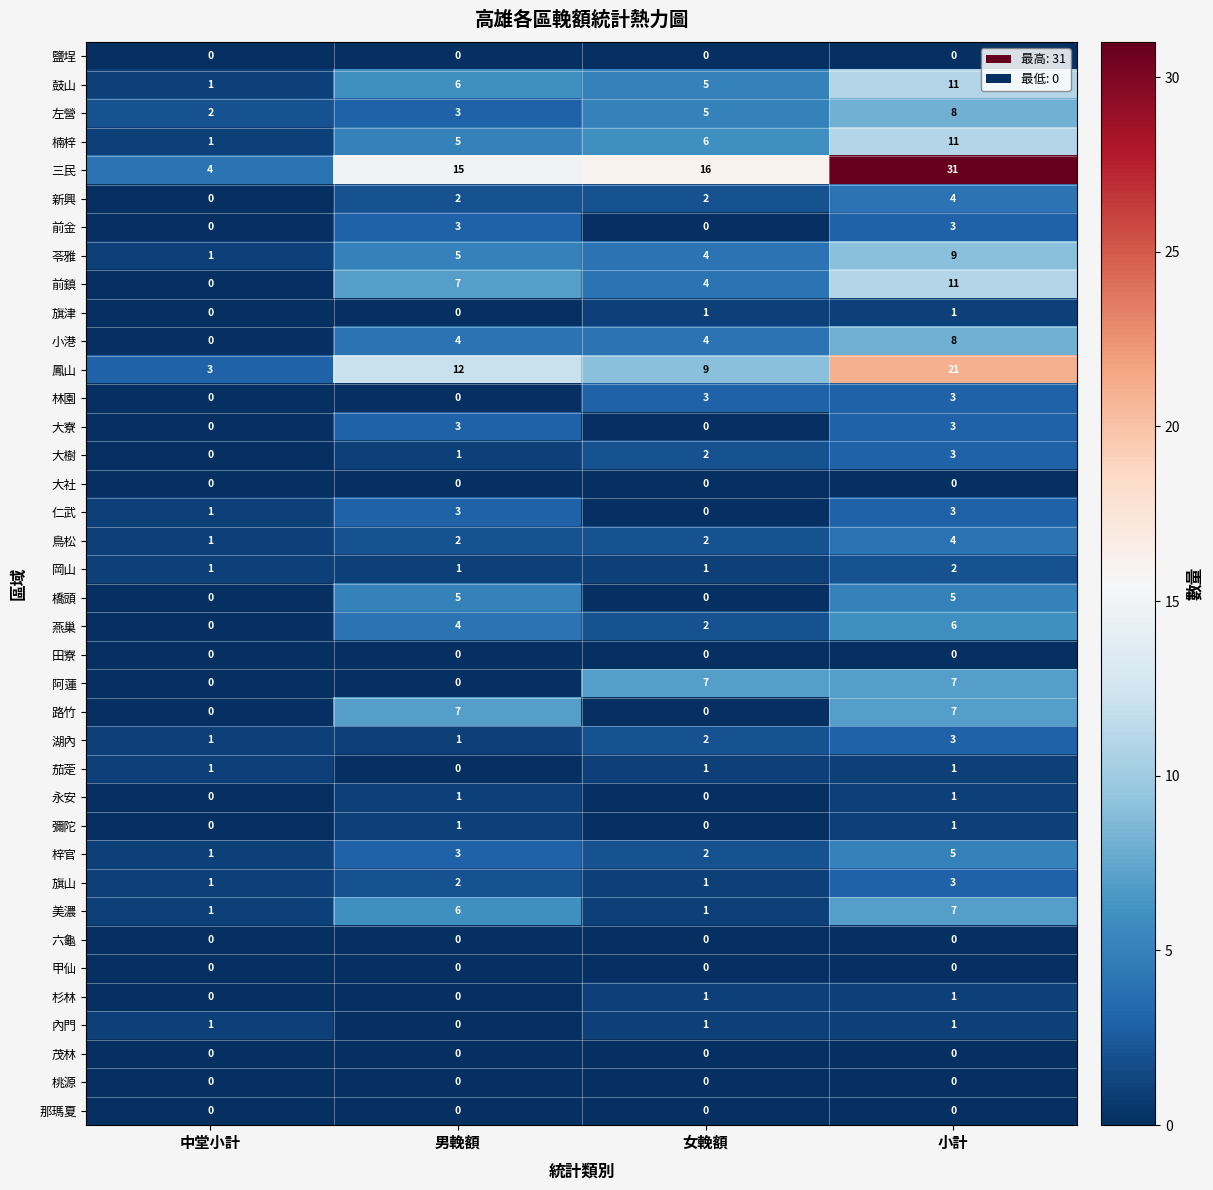

Is it true that 小港 equals 0 at 中堂小計?

True